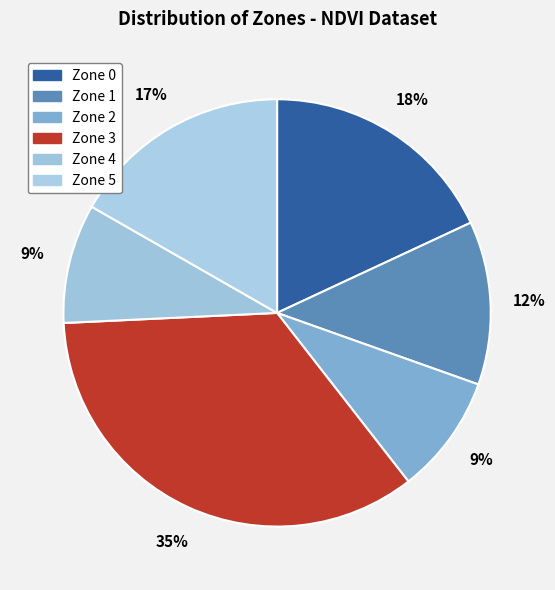

Which category has the biggest portion of the pie?

Zone 3